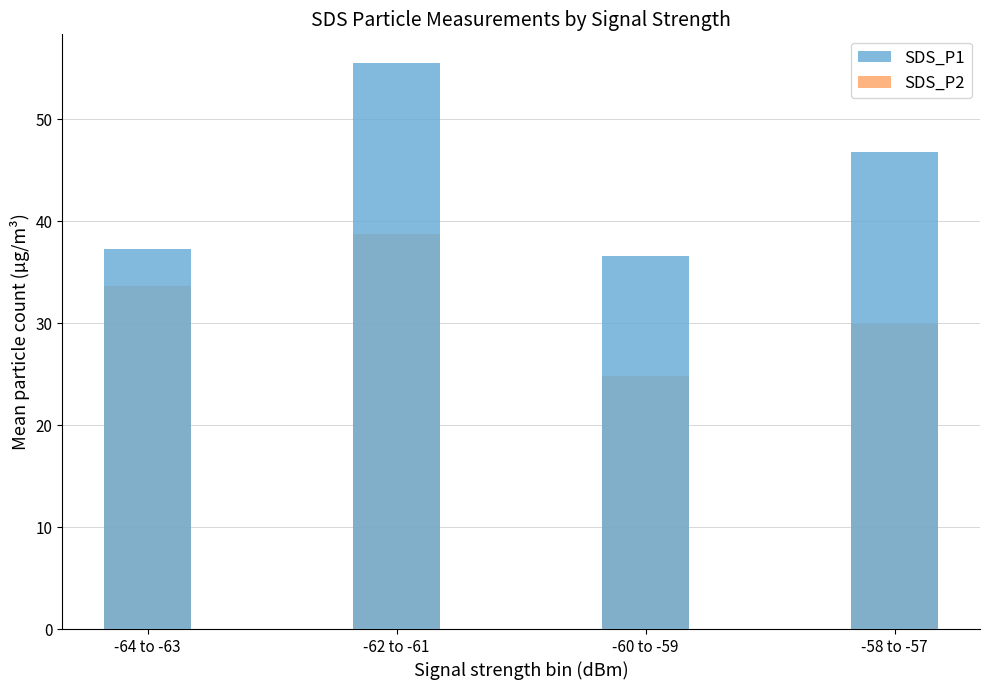

List the series in order of their peak value, lowest first.

SDS_P2, SDS_P1